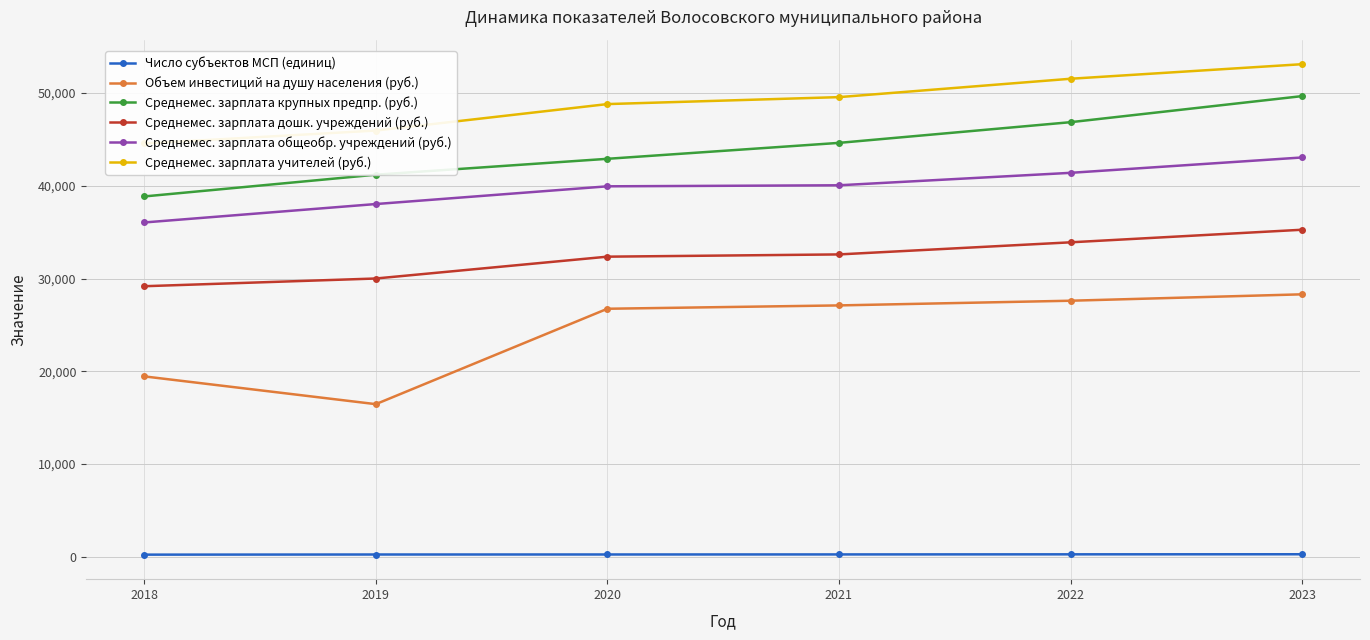

What is the difference between the maximum and minimum values in the Среднемес. зарплата учителей (руб.) series?

8543.9